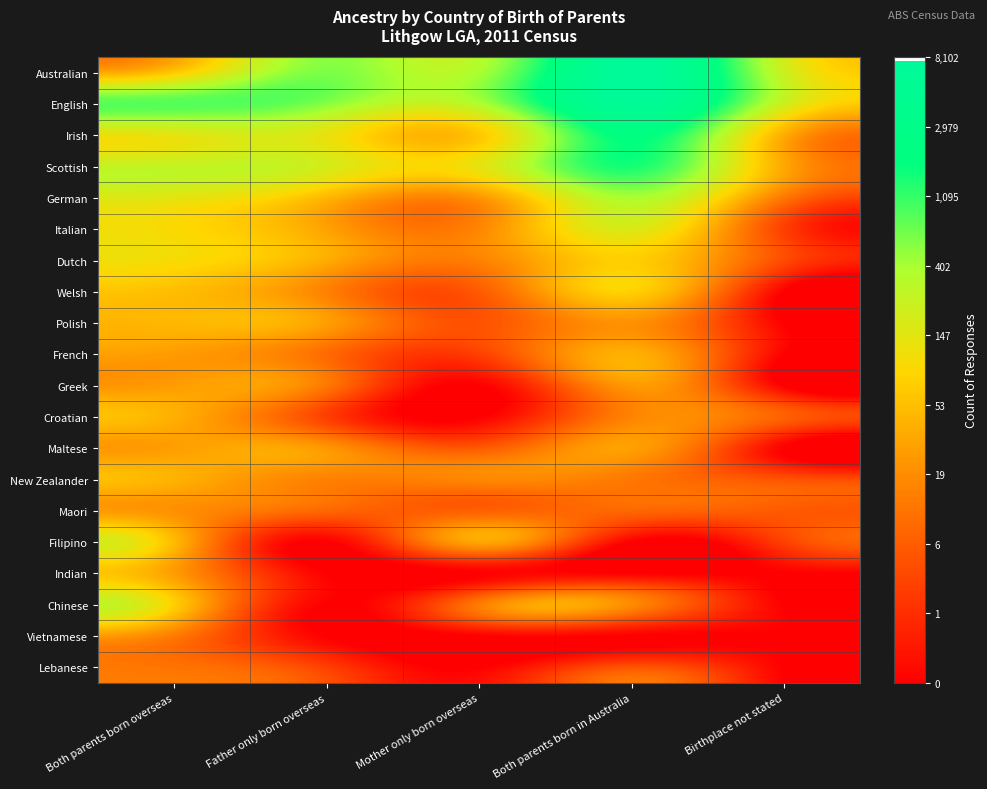

Between Mother only born overseas and Both parents born in Australia, which is larger?

Both parents born in Australia